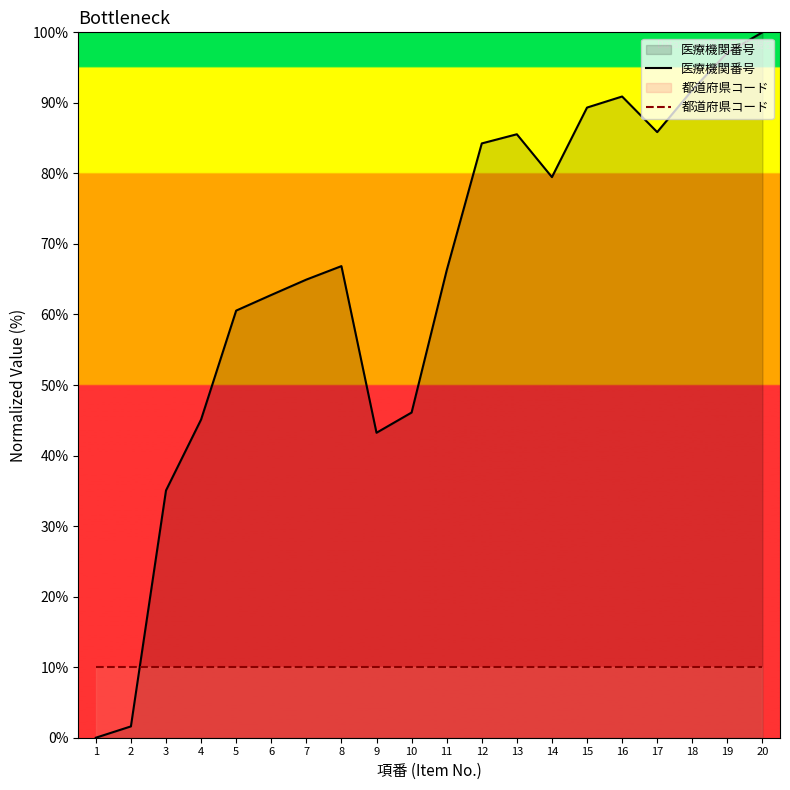

True or false: 医療機関番号 and 都道府県コード cross at least once.

True